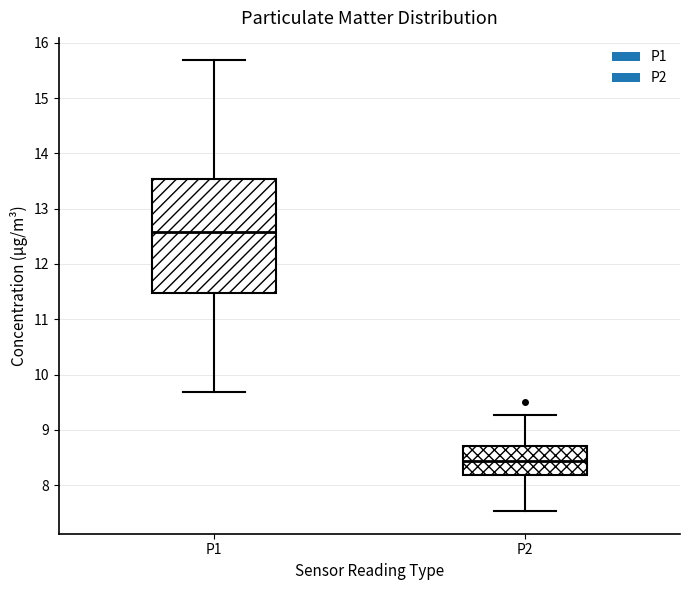

Reading left to right, read every box against the y-axis: the position of its median line, the range the box covers, and the ends of its whiskers. The values are not printed on the chart, so give them approximately, as read against the axis.

P1: median 12.6, box 11.5 to 13.5, whiskers 9.7 to 15.7
P2: median 8.4, box 8.2 to 8.7, whiskers 7.5 to 9.3